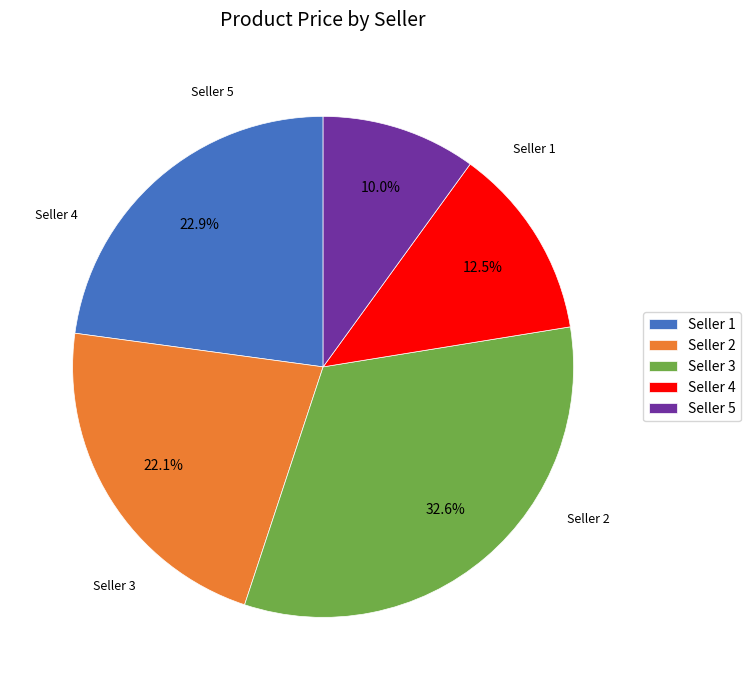

Which category has the smallest portion of the pie?

Seller 5